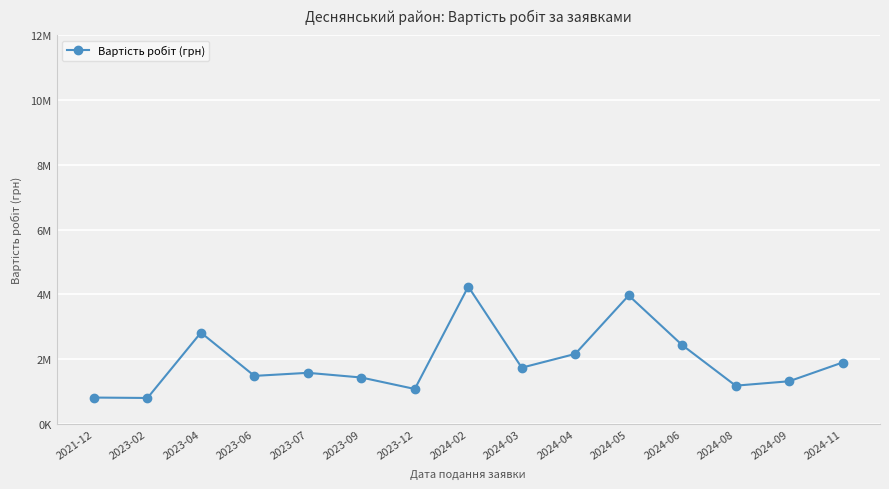

How many points are lower than both their immediate neighbors (excluding endpoints)?

5